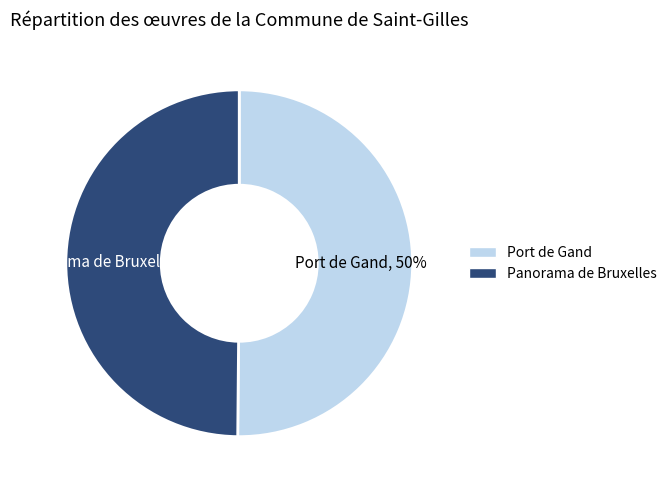

Do Panorama de Bruxelles and Port de Gand together represent more than half of the pie?

Yes